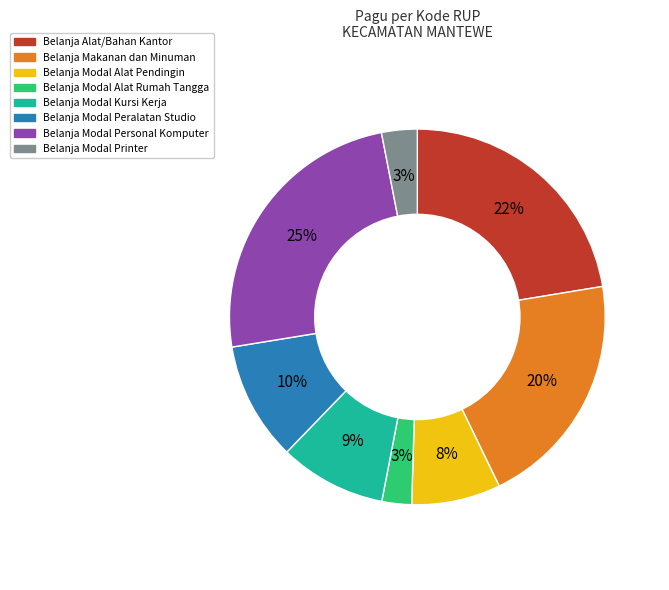

To the nearest percent, what is the average slice percentage?

12%